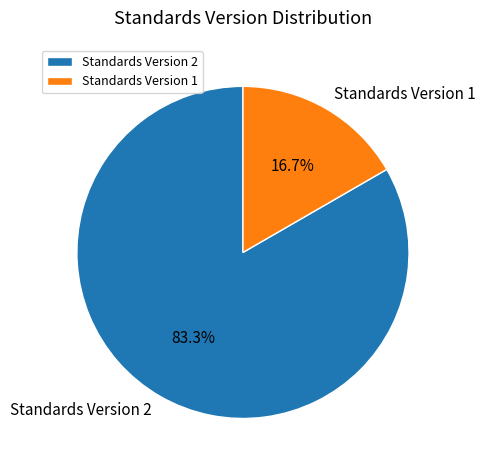

Which has a higher value, Standards Version 2 or Standards Version 1?

Standards Version 2